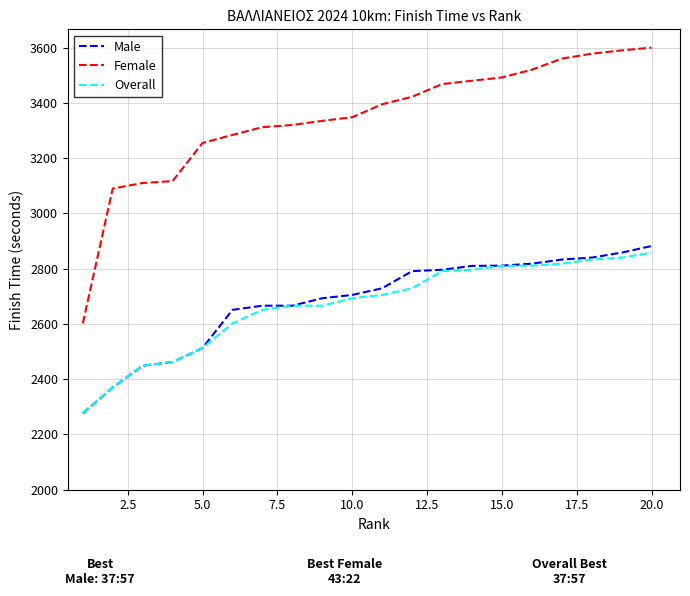

Which series has the largest total across all categories?

Female